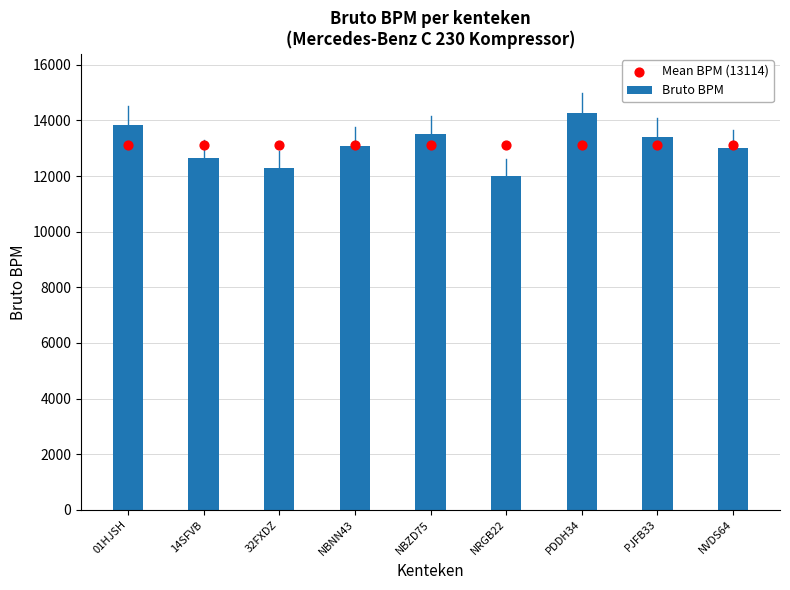

Which series reaches the maximum Y coordinate?

Bruto BPM